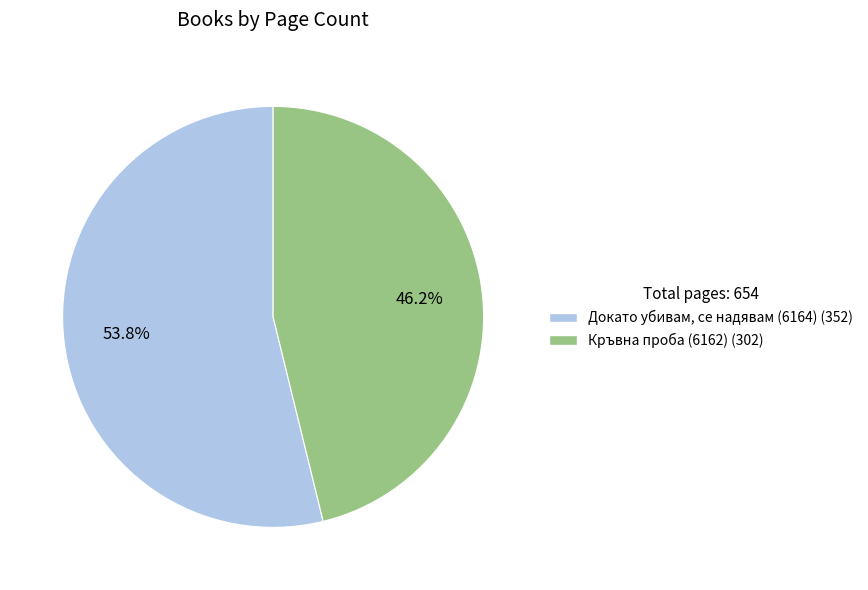

Does any single category account for the majority?

Yes